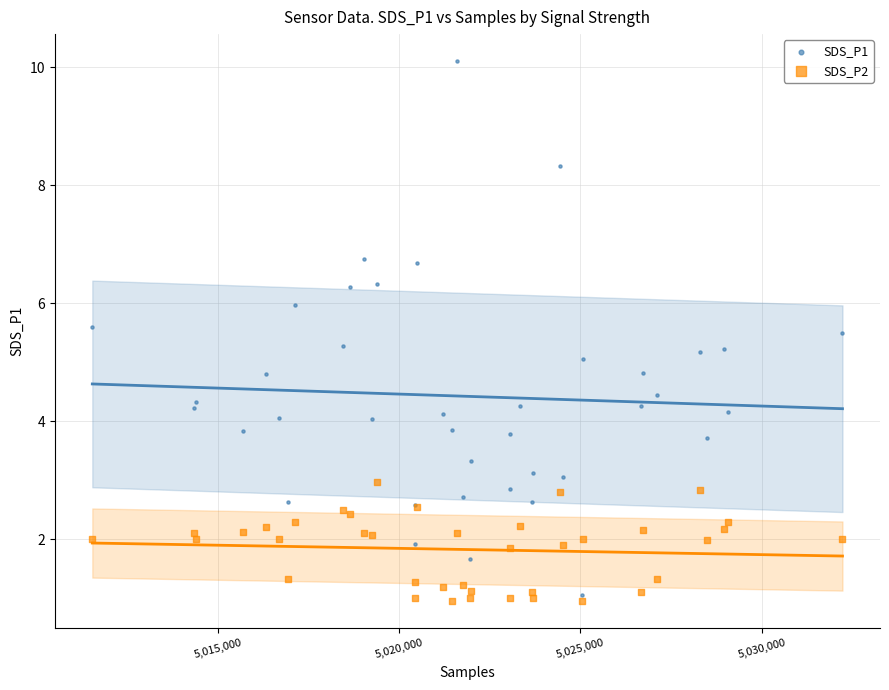

Which series contains the lowest Y value?

SDS_P2